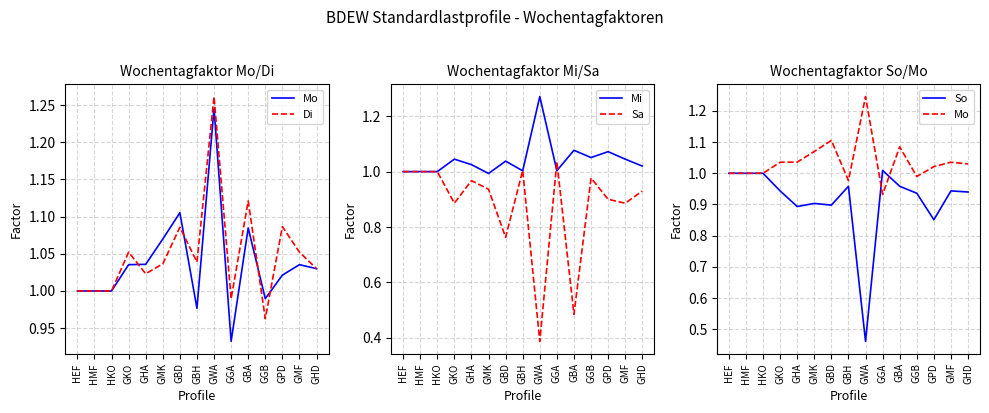

What is the difference between the second highest and second lowest values in the So series?

0.1